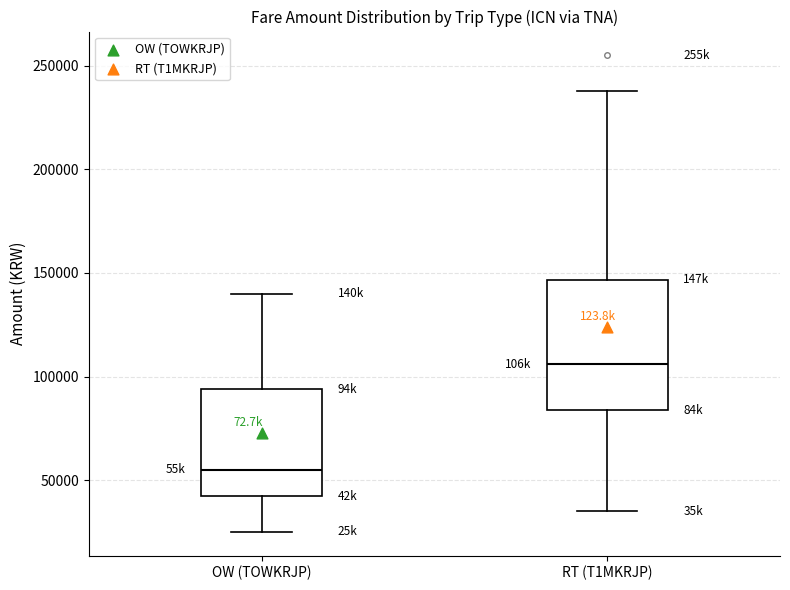

Which box's median line is the lowest?

OW (TOWKRJP)